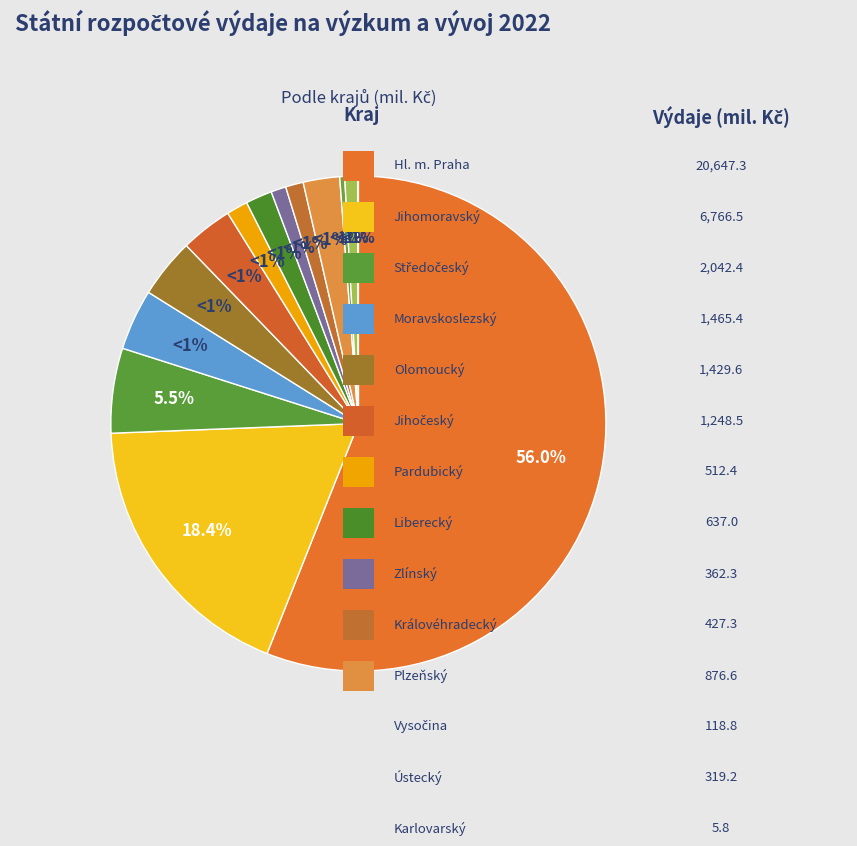

Which category has the smallest portion of the pie?

Karlovarský